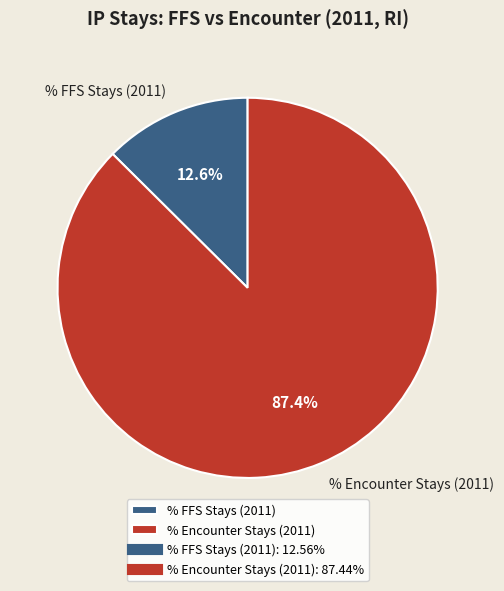

How much of the chart is everything except % FFS Stays (2011)?

87.4%